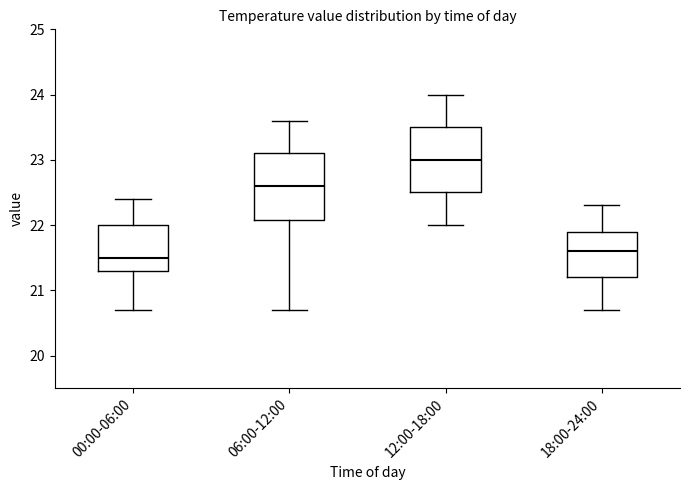

Reading left to right, transcribe this box plot: for each box, give where its median line is, the range the box spans, and where its two whiskers end, as read against the y-axis. The values are not printed on the chart, so give them approximately, as read against the axis.

00:00-06:00: median 21.5, box 21.3 to 22.0, whiskers 20.7 to 22.4
06:00-12:00: median 22.6, box 22.1 to 23.1, whiskers 20.7 to 23.6
12:00-18:00: median 23.0, box 22.5 to 23.5, whiskers 22.0 to 24.0
18:00-24:00: median 21.6, box 21.2 to 21.9, whiskers 20.7 to 22.3